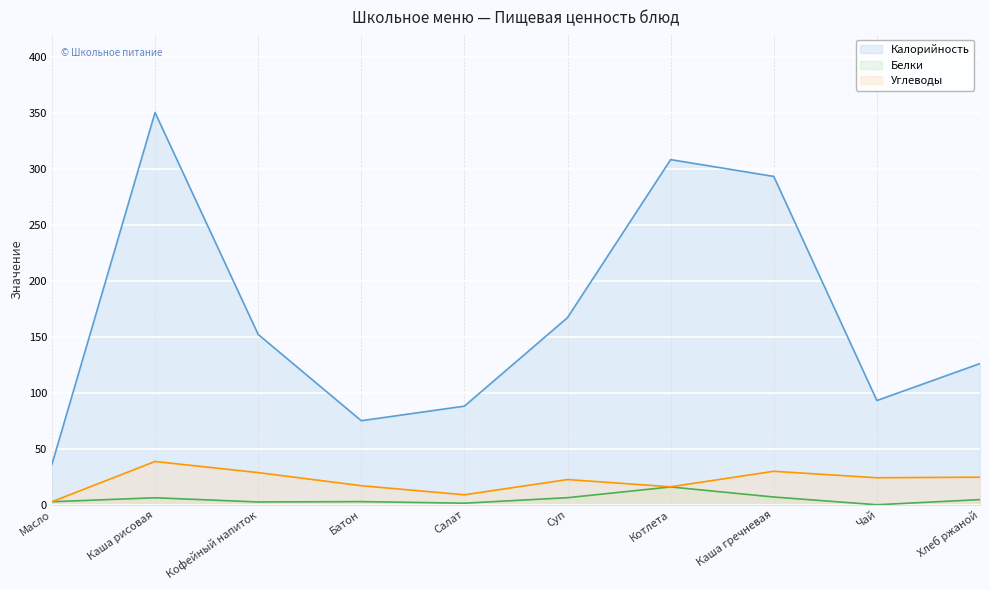

Which series changed the most between Кофейный напиток and Салат?

Калорийность (линия)